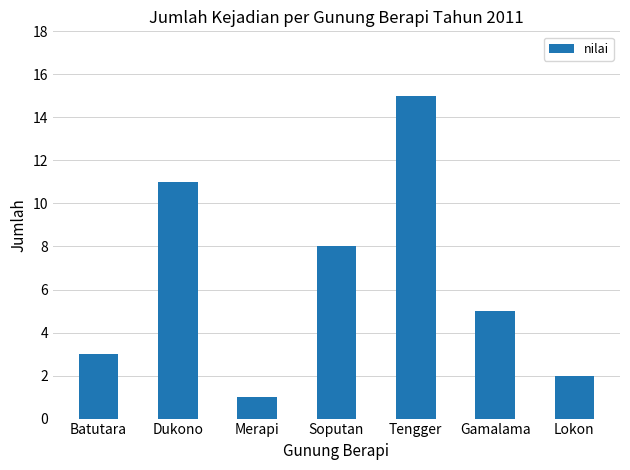

What value does the data have at Gamalama?

5